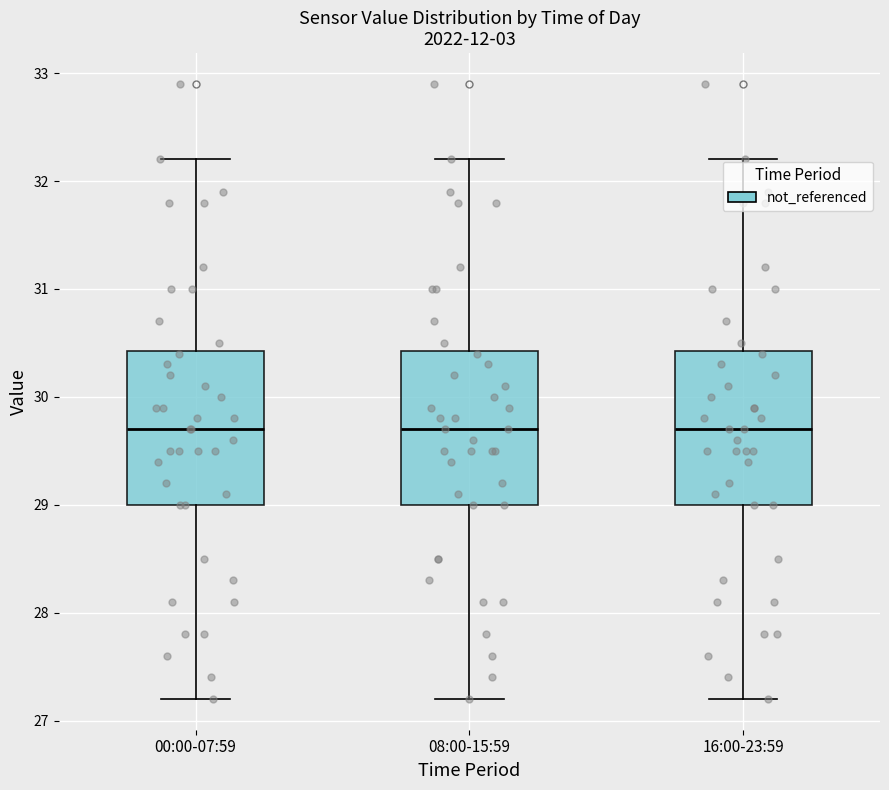

Reading left to right, read every box against the y-axis: the position of its median line, the range the box covers, and the ends of its whiskers. The values are not printed on the chart, so give them approximately, as read against the axis.

00:00-07:59: median 29.7, box 29.0 to 30.4, whiskers 27.2 to 32.2
08:00-15:59: median 29.7, box 29.0 to 30.4, whiskers 27.2 to 32.2
16:00-23:59: median 29.7, box 29.0 to 30.4, whiskers 27.2 to 32.2